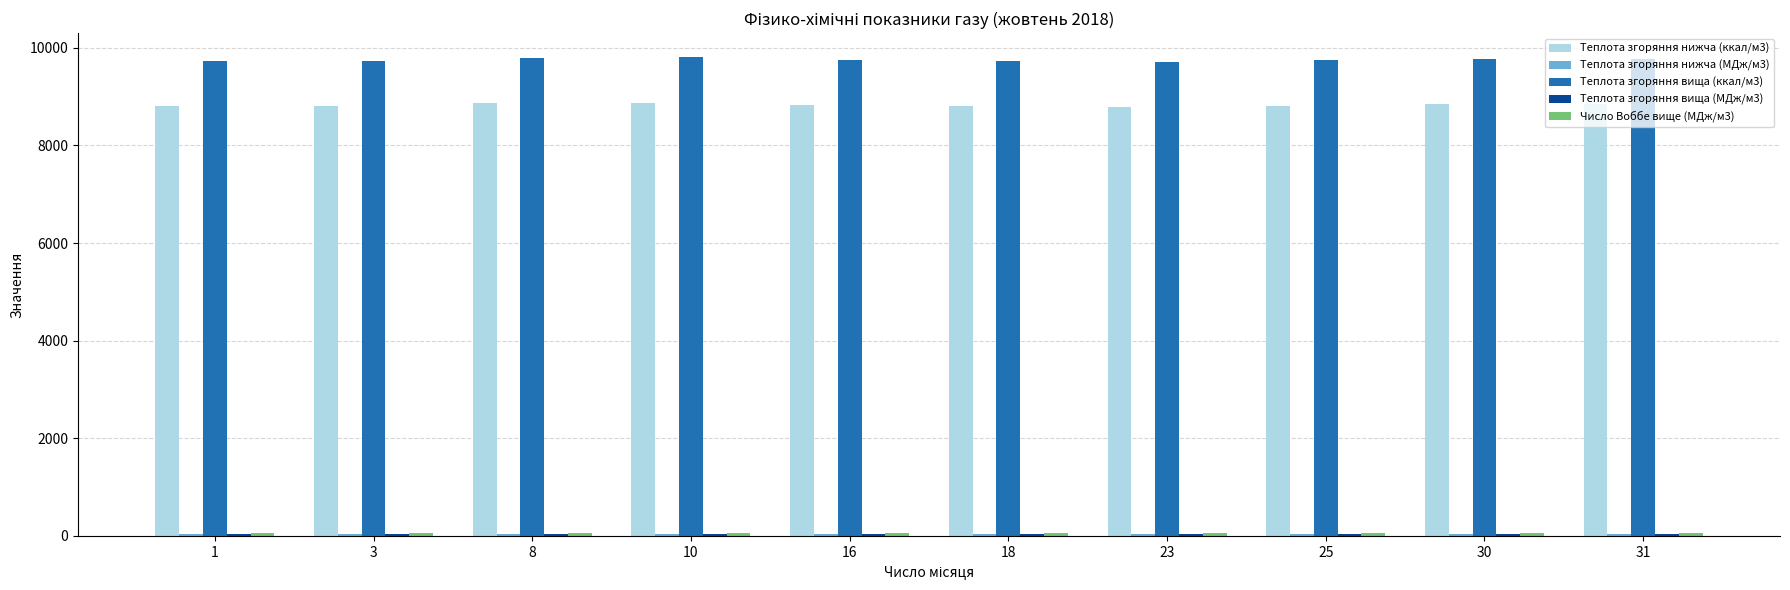

What is the smallest value displayed?

36.8